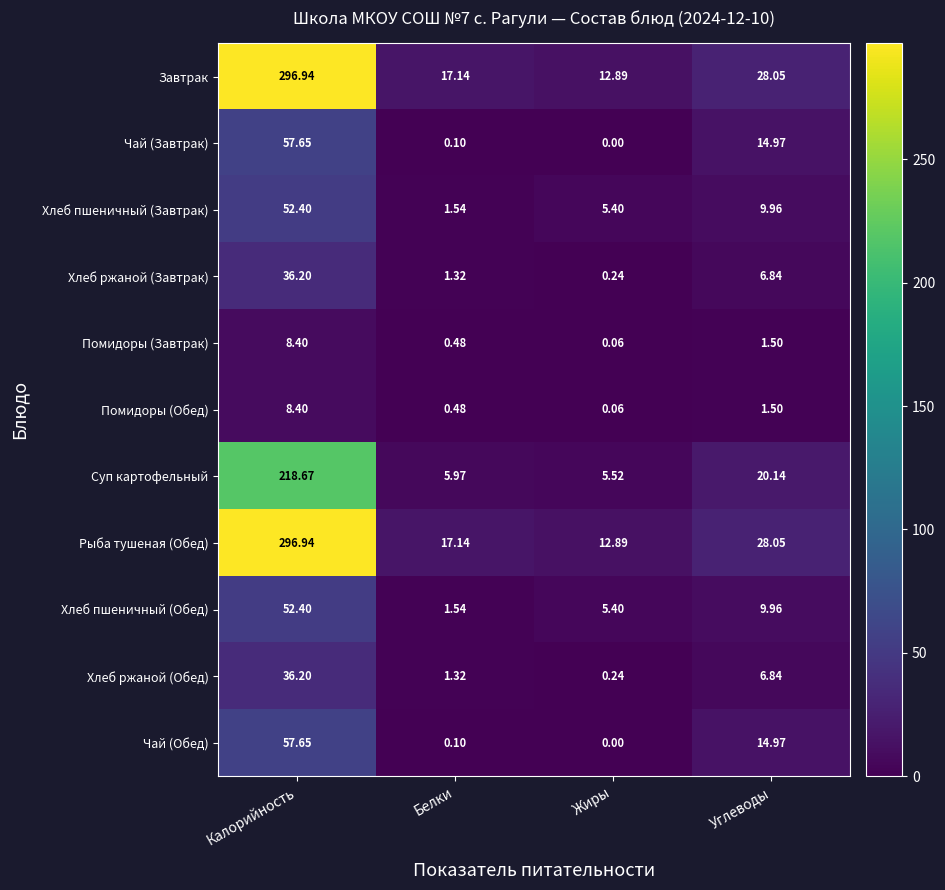

At which label is Чай (Обед) closest to 28?

Углеводы